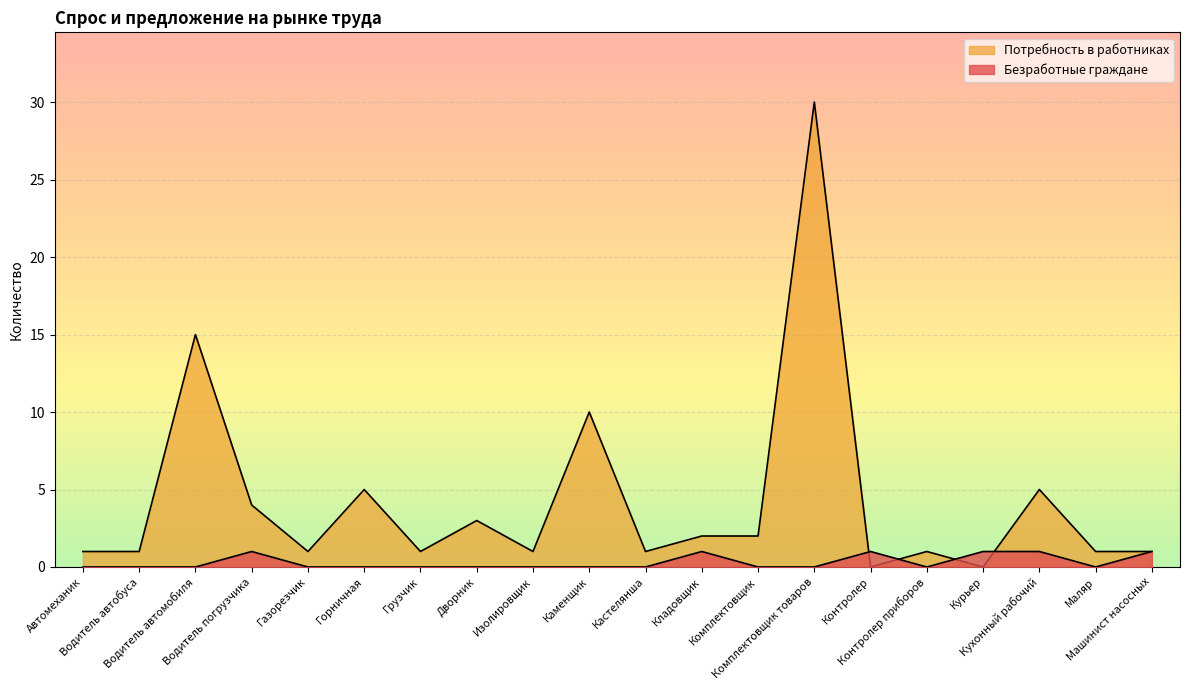

What is the difference between the highest and lowest values at Изолировщик?

1